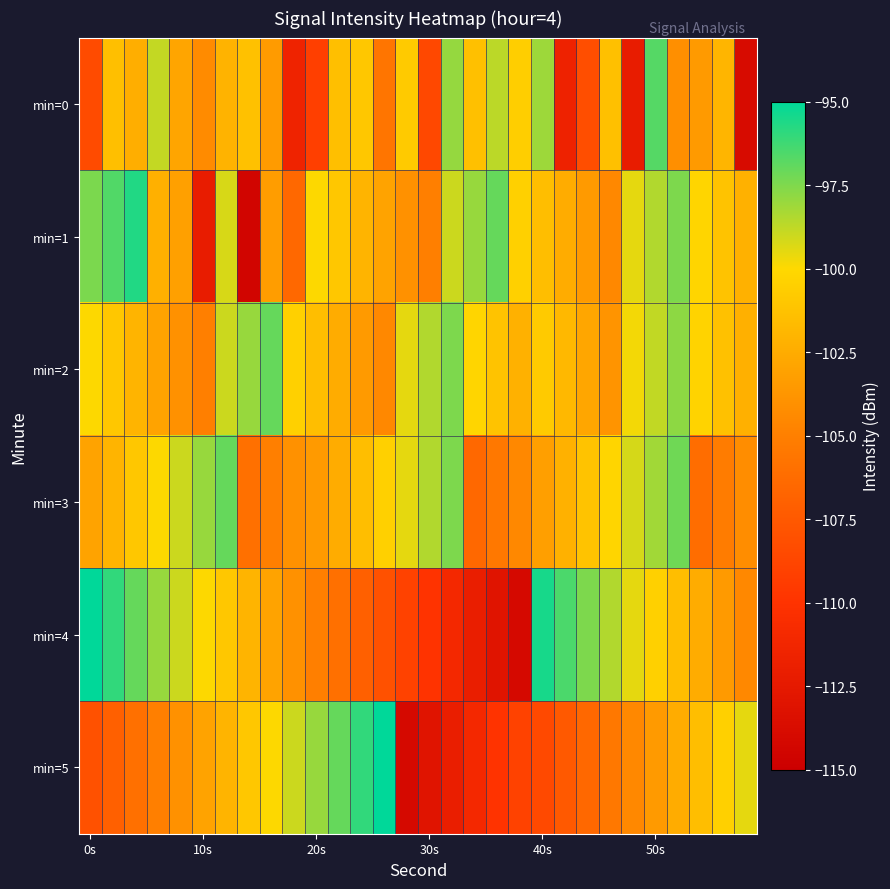

Which series has the largest range (max minus min)?

min=4